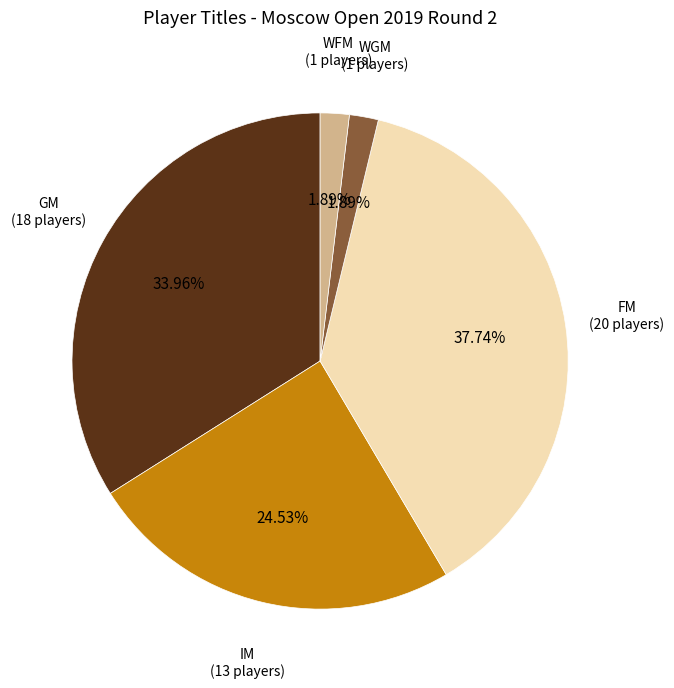

Does any single category account for the majority?

No